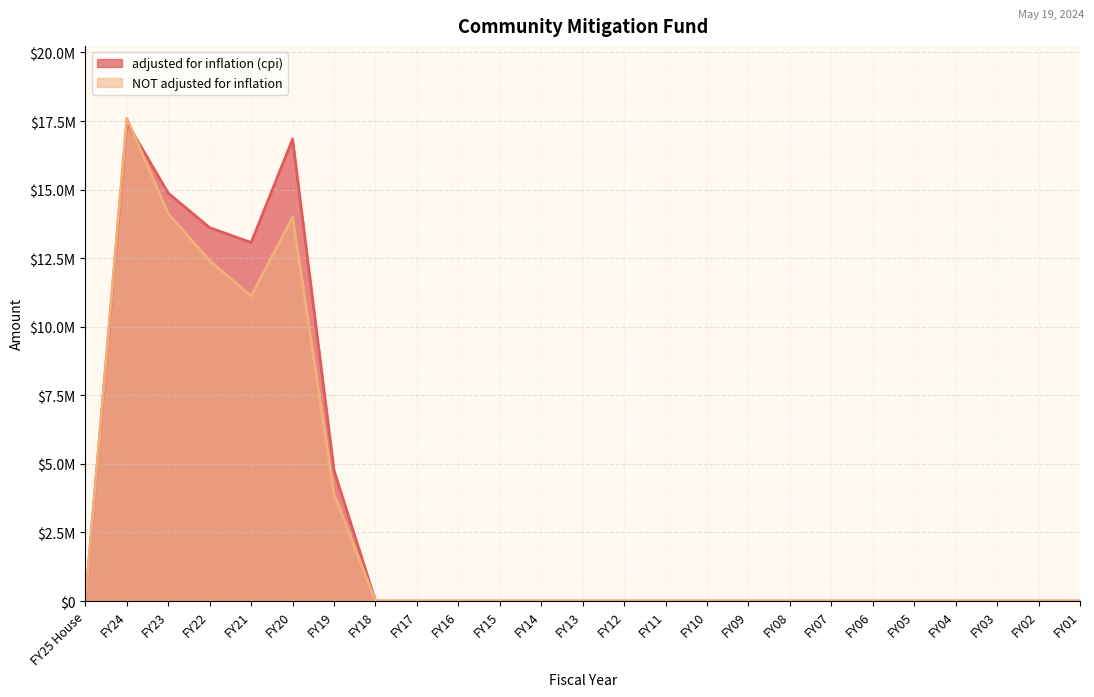

After their last crossing, which series has the higher values: adjusted for inflation (cpi) or NOT adjusted for inflation?

adjusted for inflation (cpi)